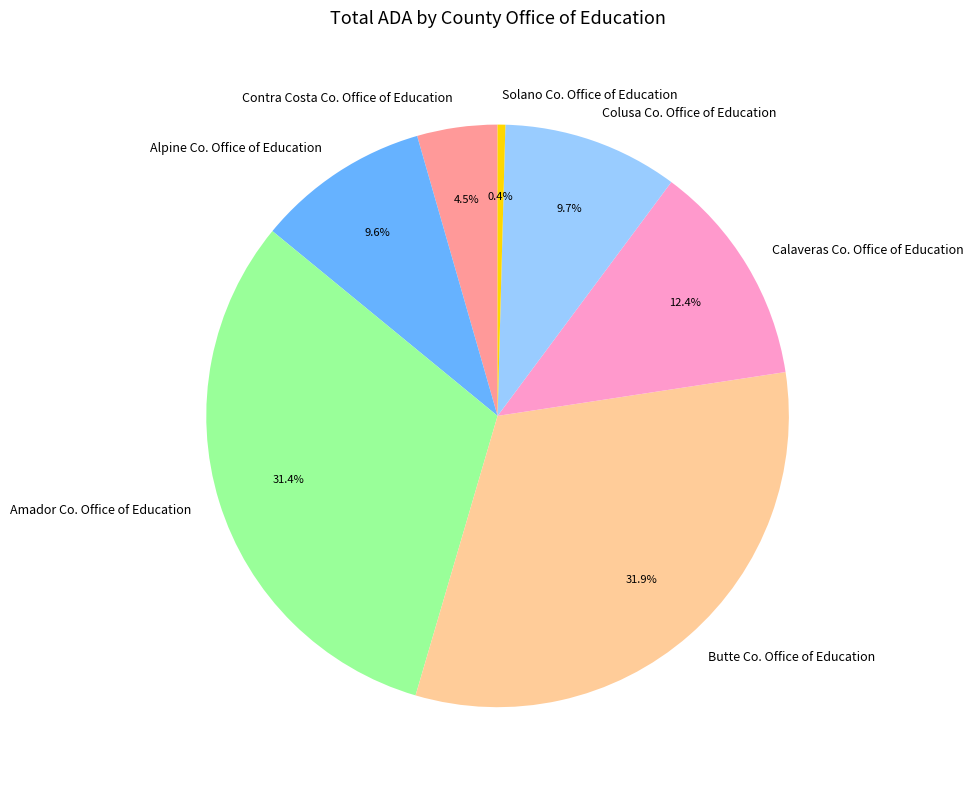

What is the total percentage of Contra Costa Co. Office of Education and Calaveras Co. Office of Education?

16.9%